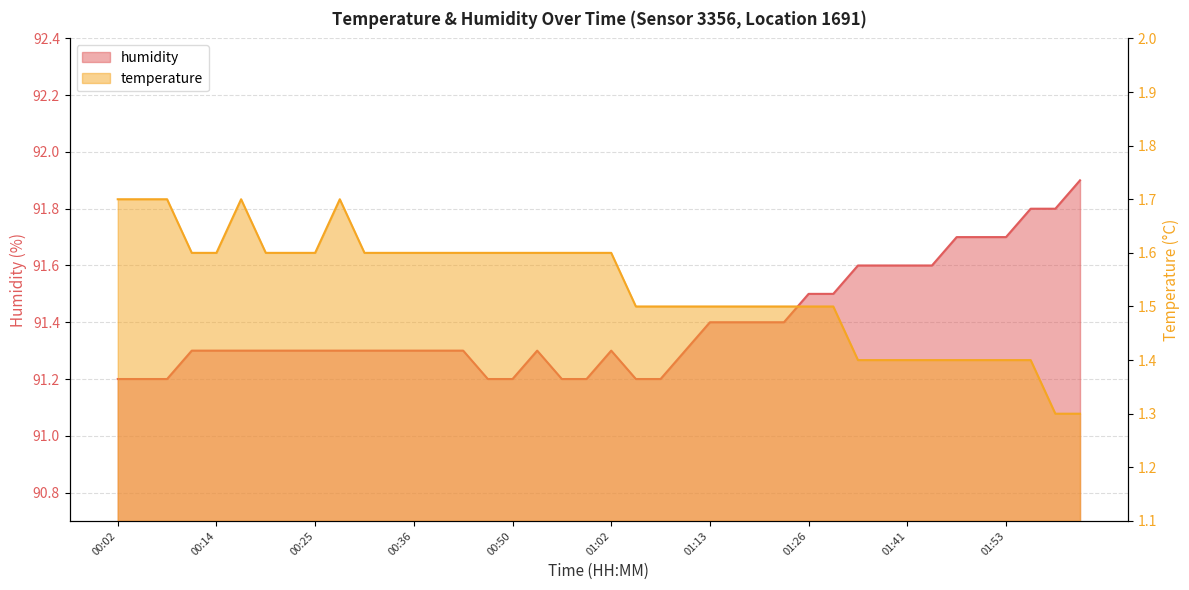

Is it true that humidity equals 91.3 at 00:22?

True